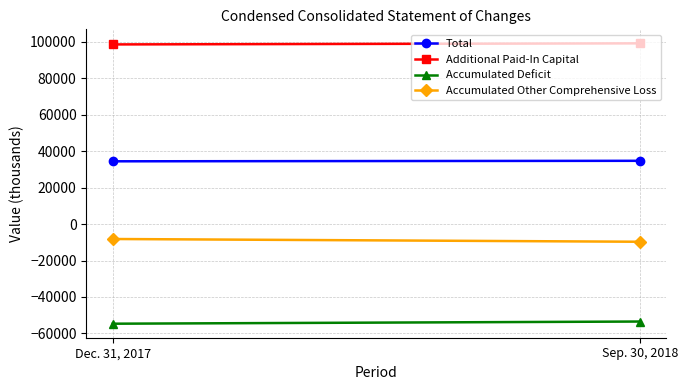

At how many categories does at least one series exceed -11793?

2